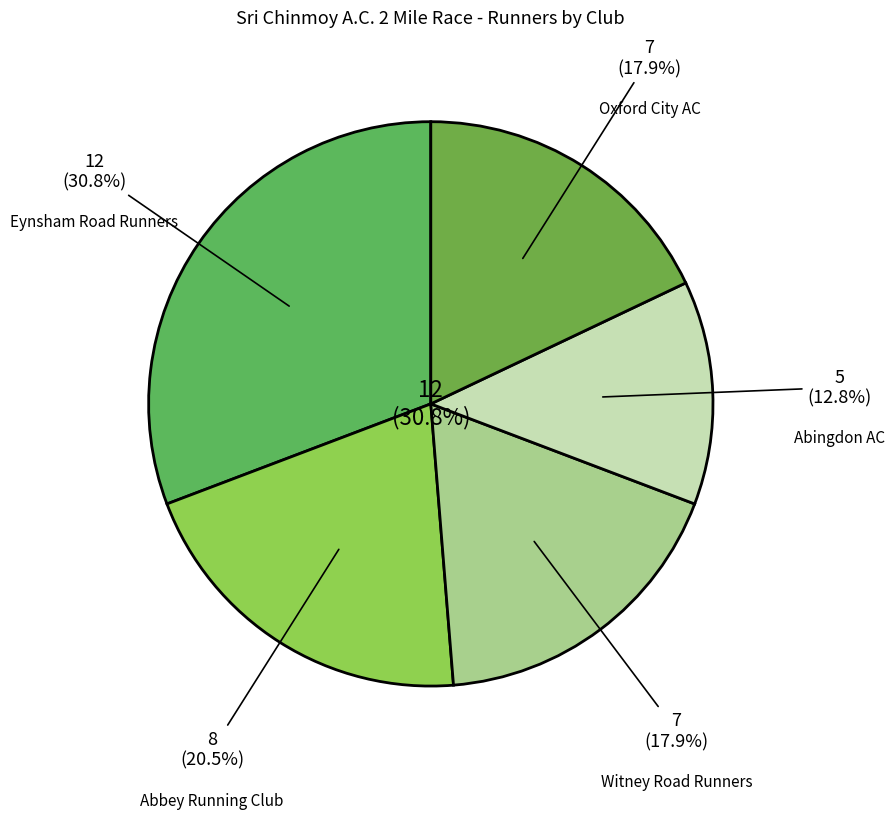

To the nearest percent, what is the difference between the Eynsham Road Runners and Oxford City AC slice percentages?

13%